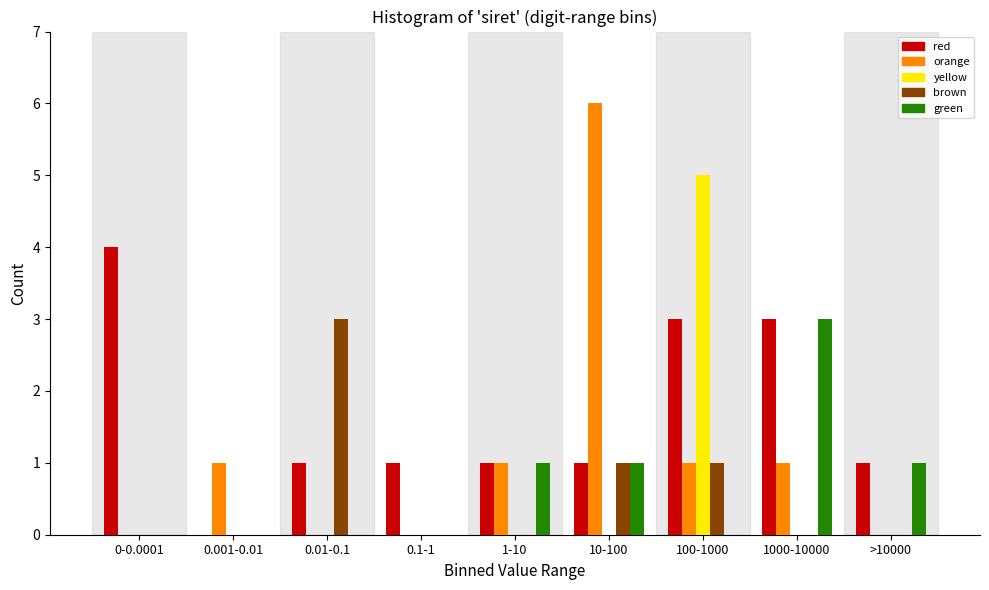

What is the highest value of the yellow series?

5